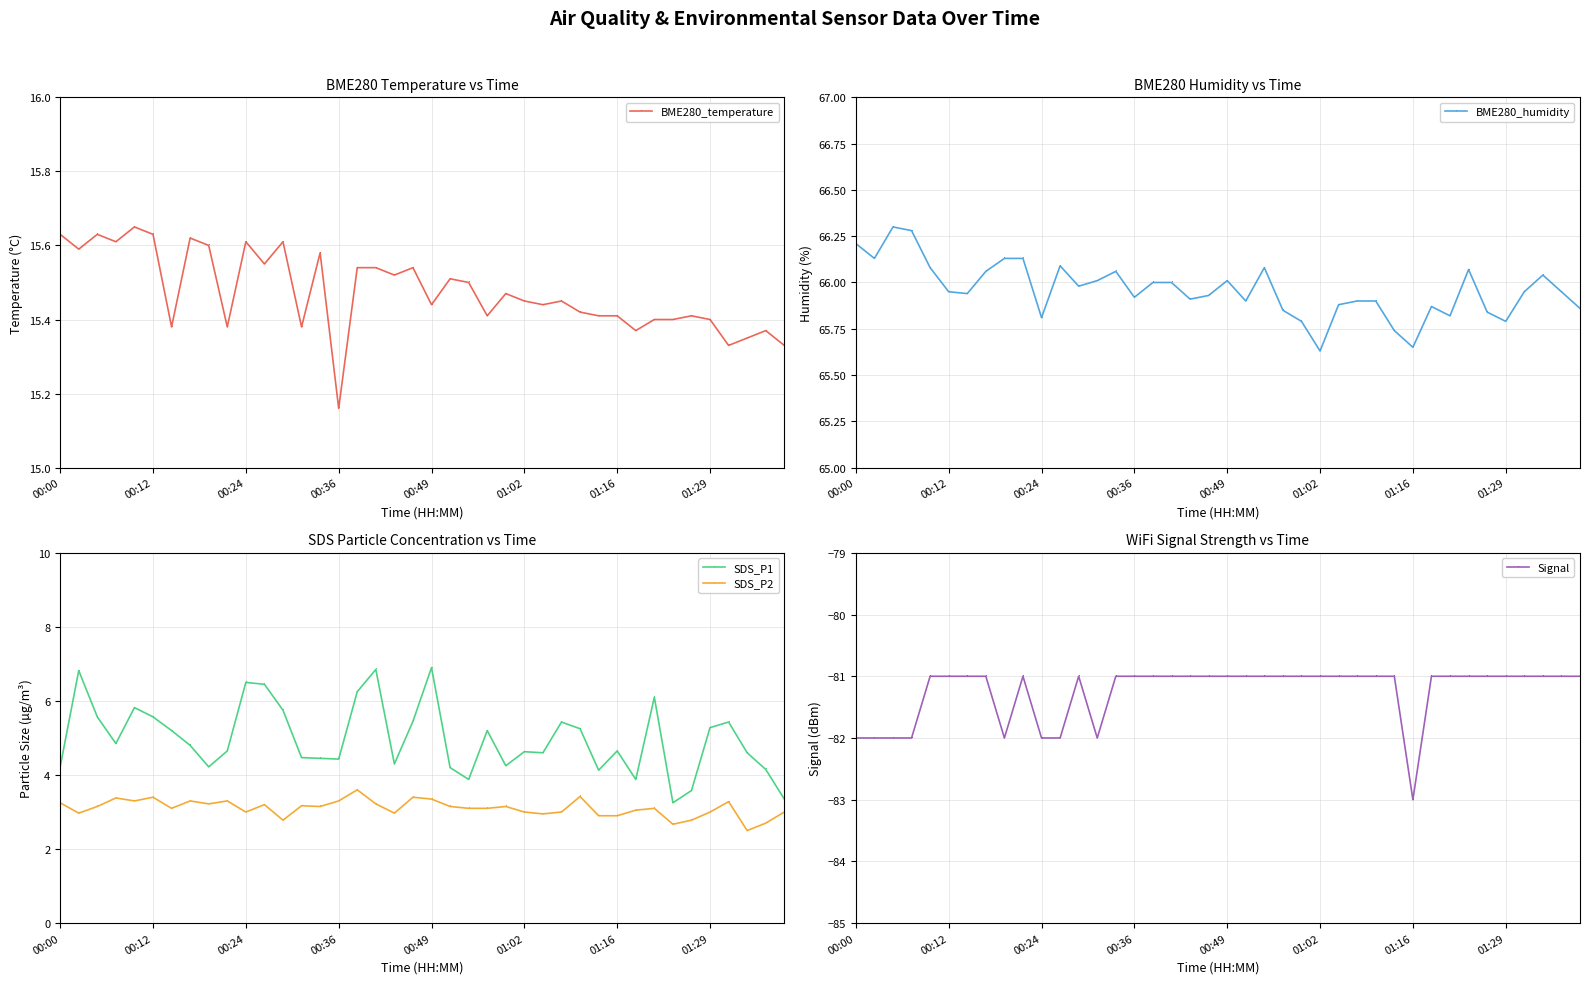

Count the number of data series in this chart.

5